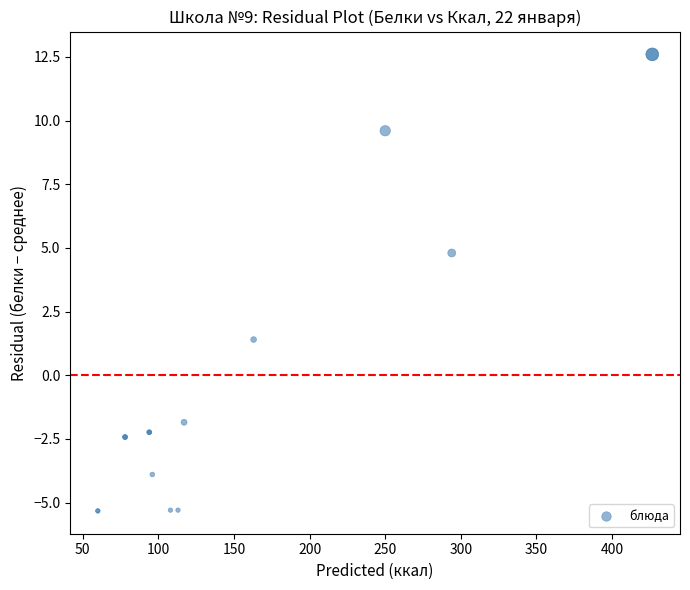

What Y value in the scatter plot is closest to 3?

1.4